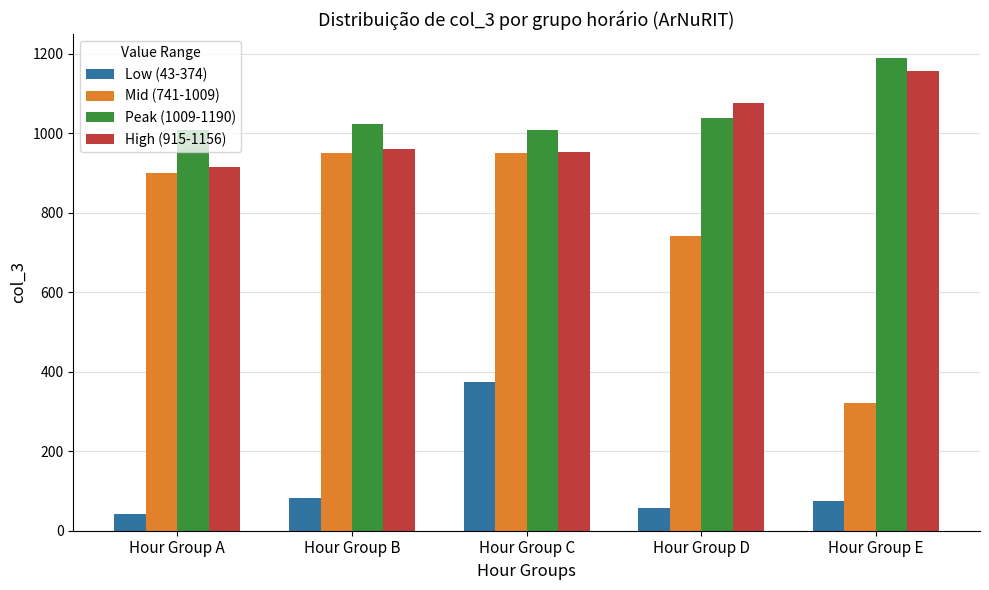

What is the value of the High (915-1156) bar at the 4th from the left?

1076